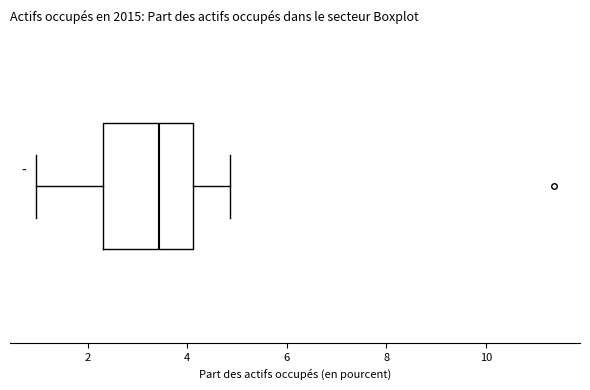

Read this box plot against the x-axis: the position of the median line, the range covered by the box, and the ends of both whiskers. The values are not printed on the chart, so give them approximately, as read against the axis.

median 3.4, box 2.4 to 4.2, whiskers 1.0 to 4.8